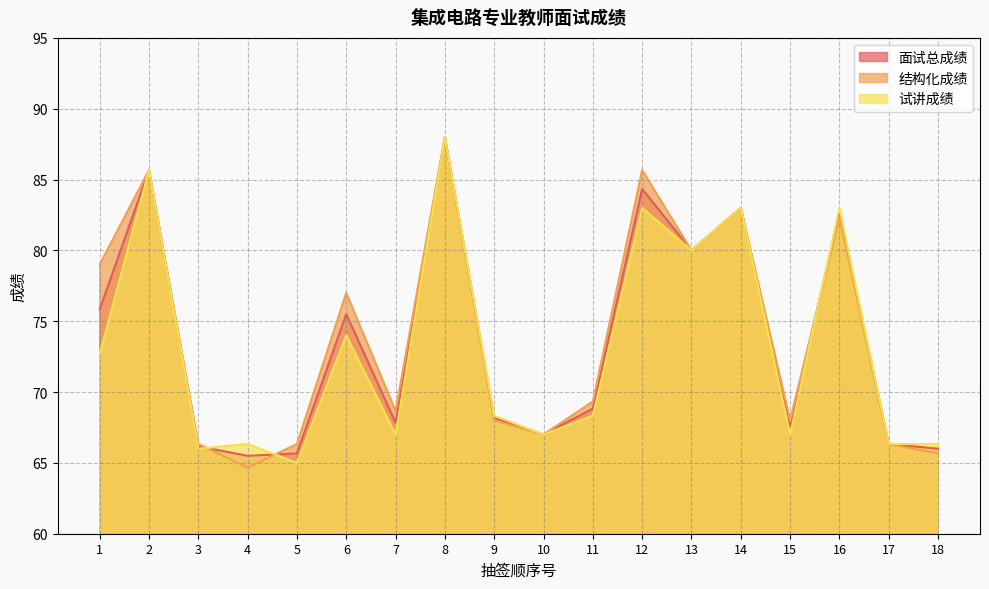

Which label corresponds to the smallest value in the chart?

4